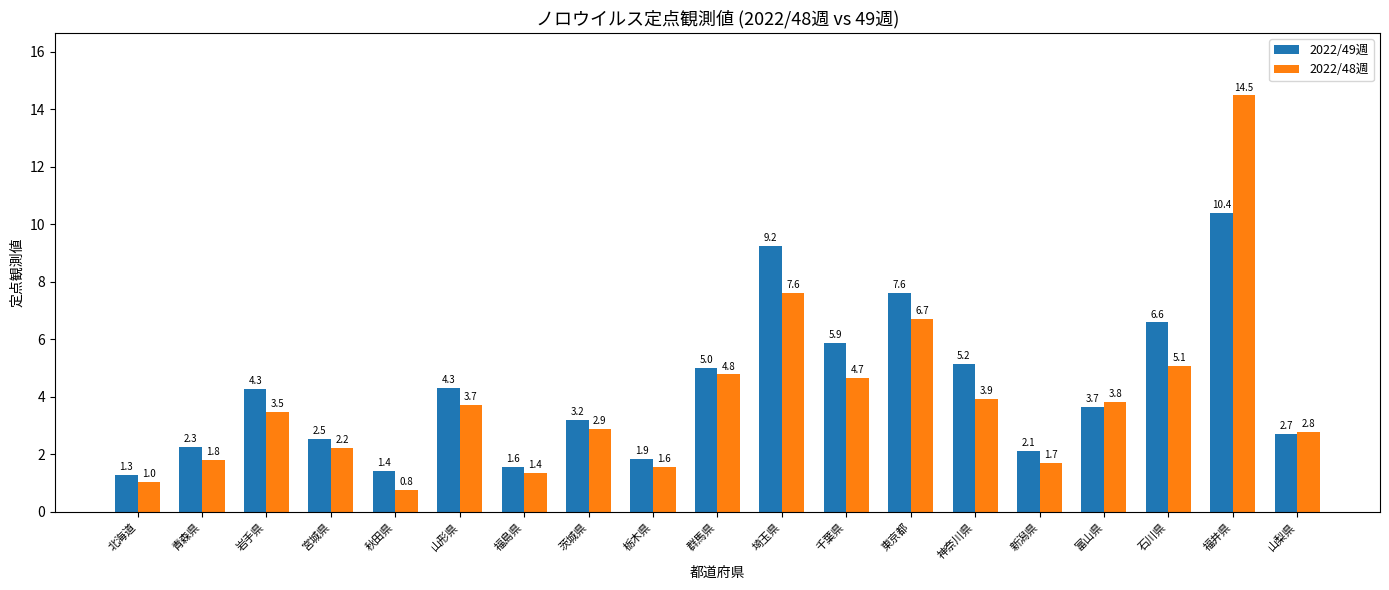

What position from the right is 東京都?

7